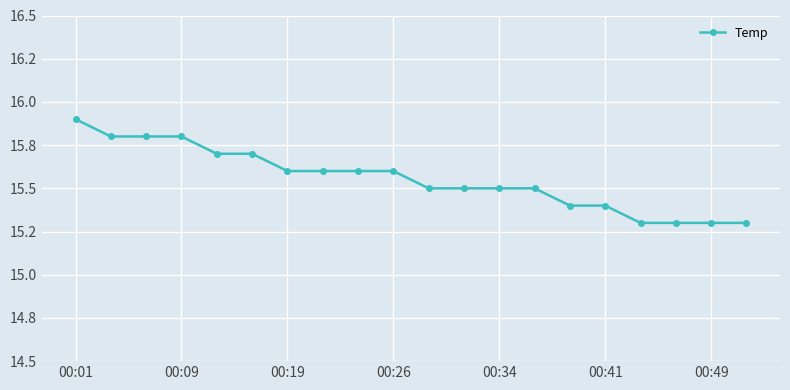

Reading left to right, extract all data points from this chart.

15.9	15.8	15.8	15.8	15.7	15.7	15.6	15.6	15.6	15.6	15.5	15.5	15.5	15.5	15.4	15.4	15.3	15.3	15.3	15.3